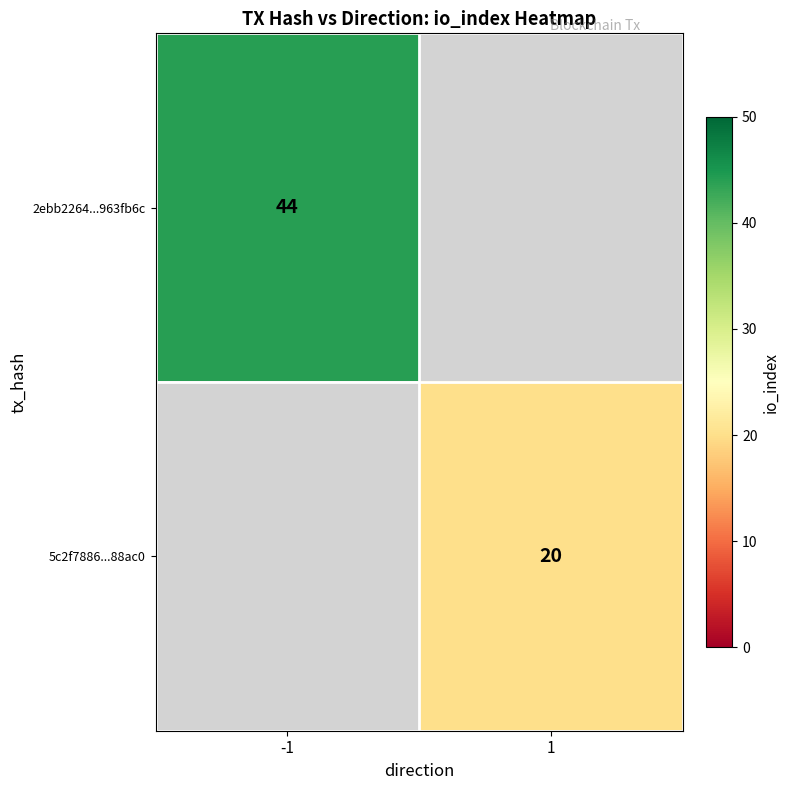

How many categories are shown in the chart?

2